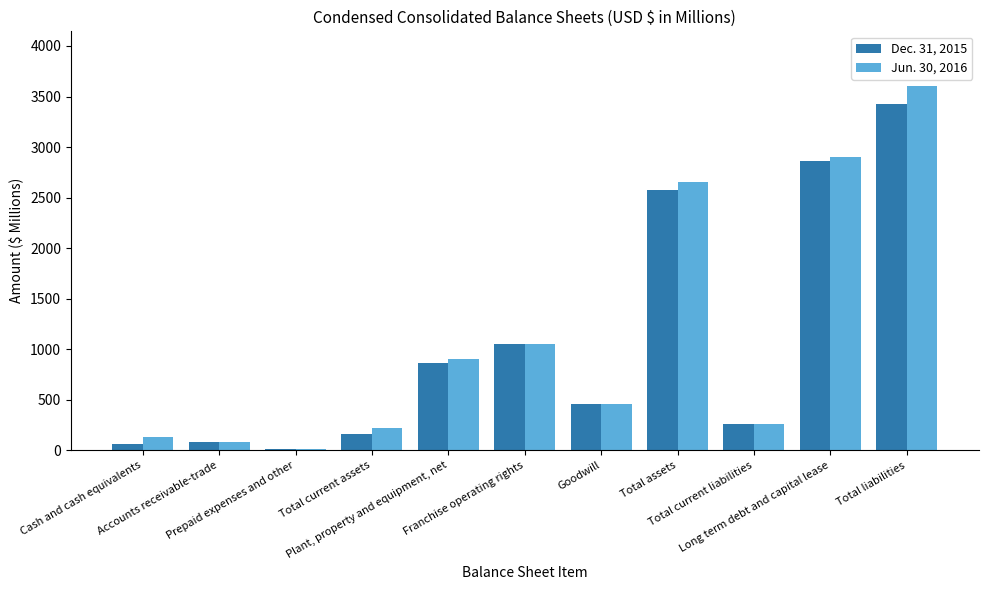

List the labels in order of Jun. 30, 2016 value, smallest first.

Prepaid expenses and other, Accounts receivable-trade, Cash and cash equivalents, Total current assets, Total current liabilities, Goodwill, Plant, property and equipment, net, Franchise operating rights, Total assets, Long term debt and capital lease, Total liabilities